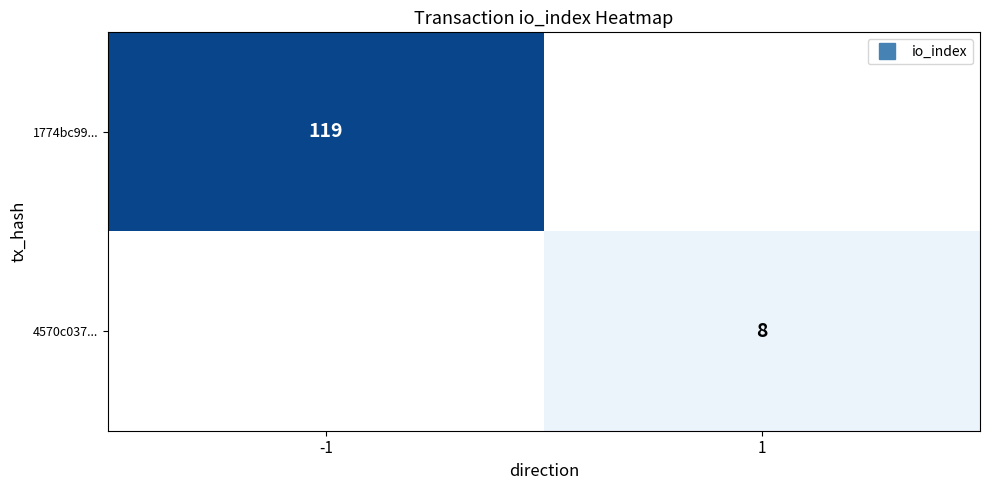

What is the smallest value displayed?

8.0